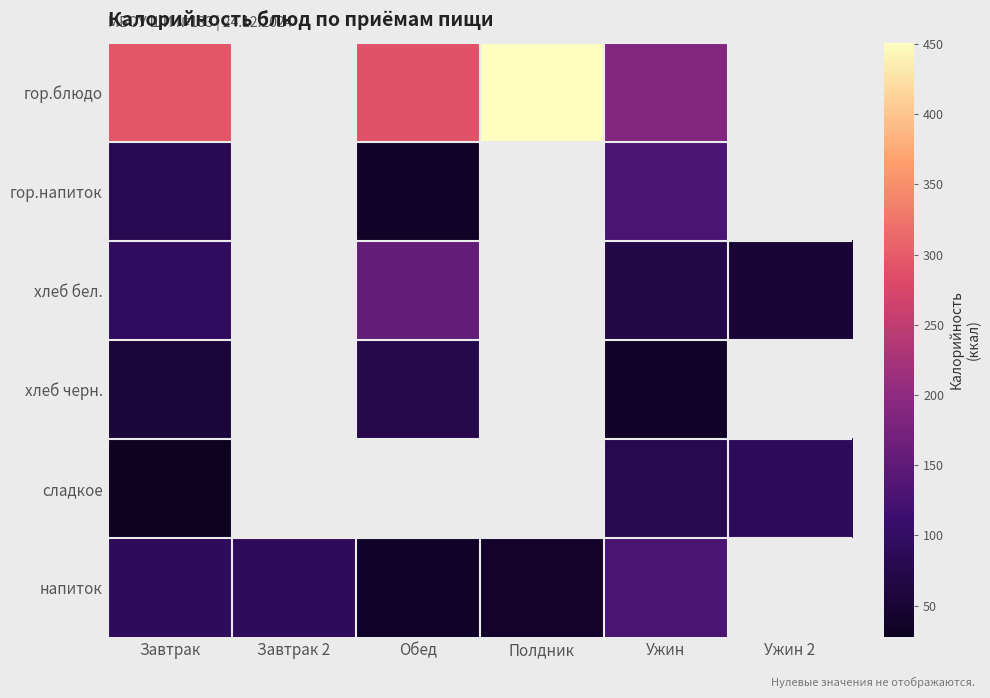

Which category has the highest value in the сладкое series?

Ужин 2